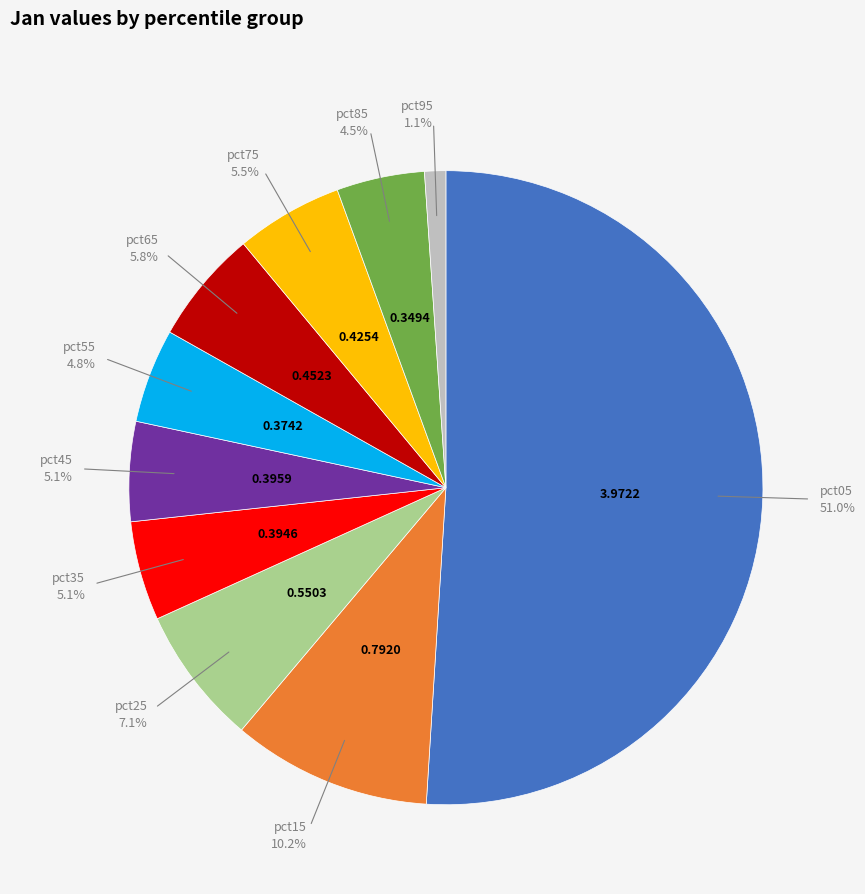

Which slice is the largest?

pct05